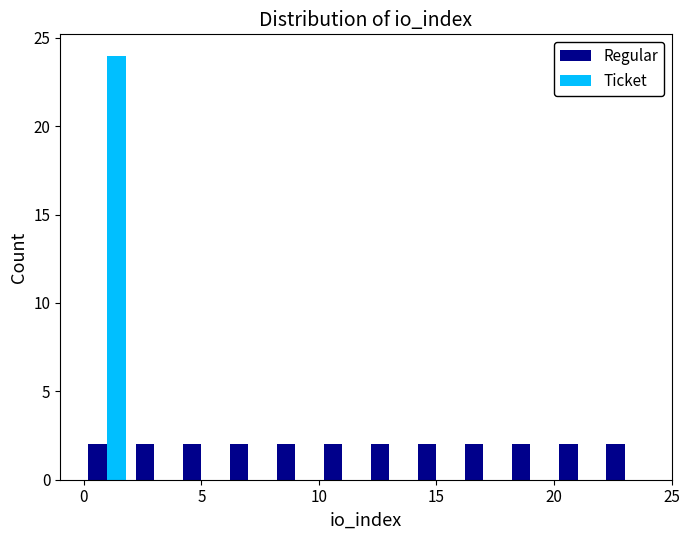

What is the height of the Regular bar covering 8 to 10 on the x-axis? The values are not printed on the chart, so give them approximately, as read against the axis.

2